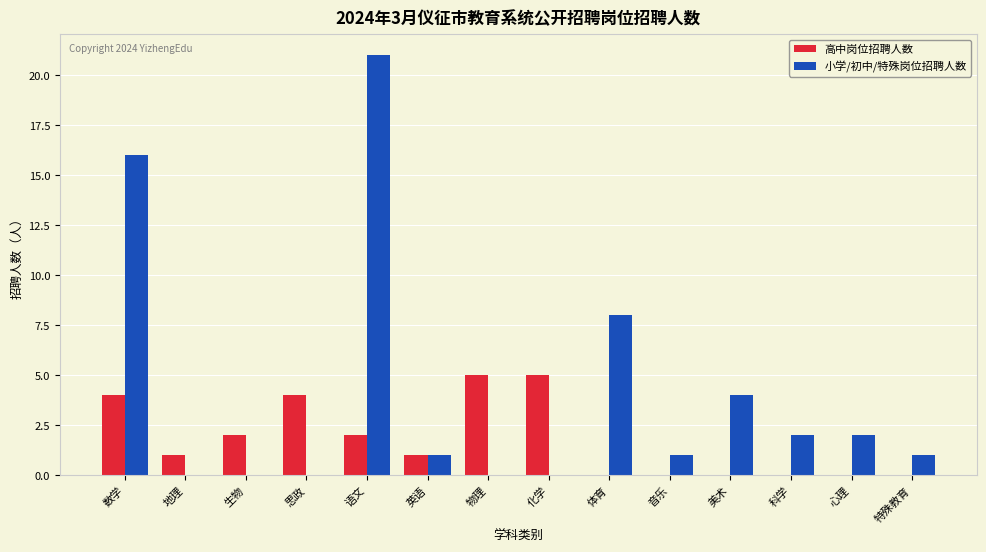

Where does the 小学/初中/特殊岗位招聘人数 series first go above 1?

数学